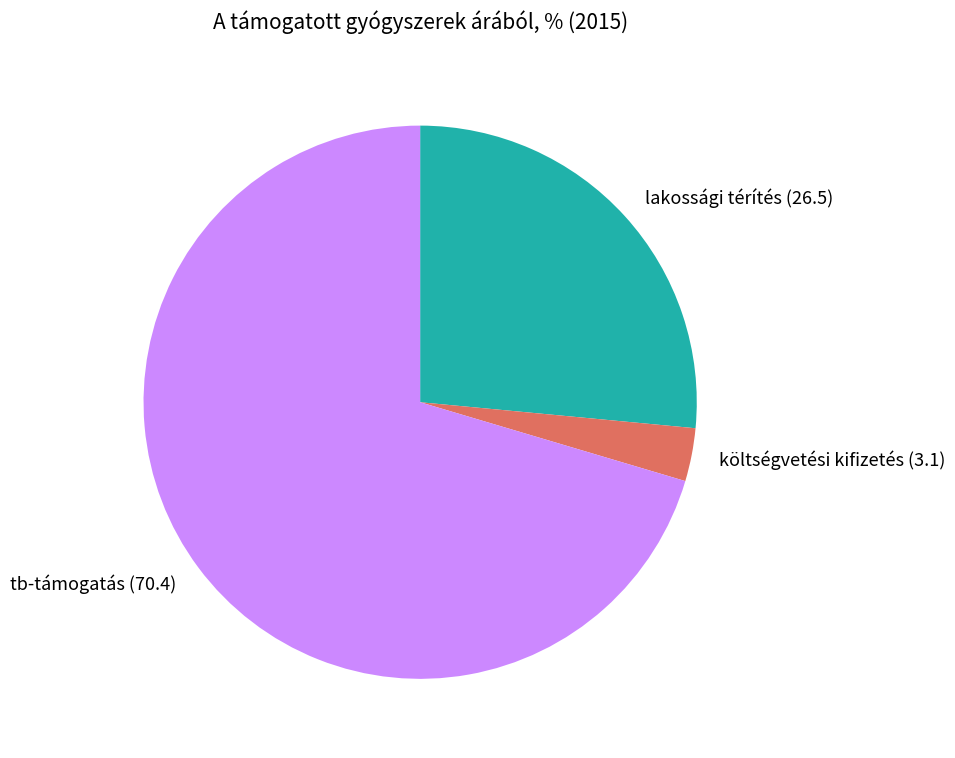

Does tb-támogatás account for over 50% of the chart?

Yes